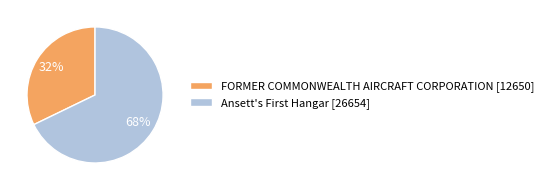

Rank the categories by value from lowest to highest.

FORMER COMMONWEALTH AIRCRAFT CORPORATION, Ansett's First Hangar